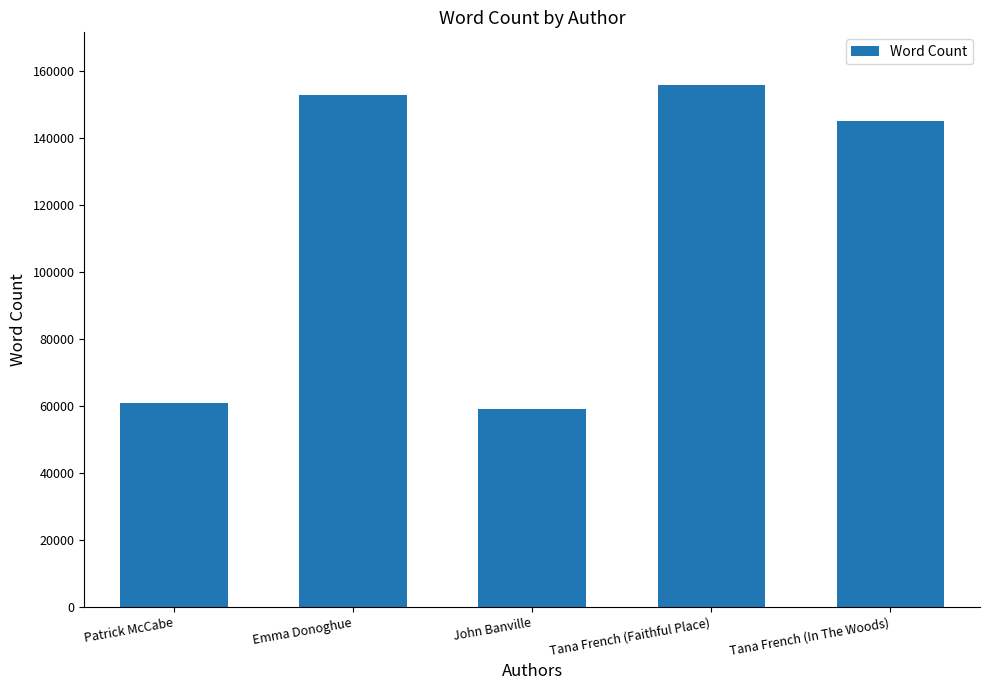

What is the smallest value displayed?

59000